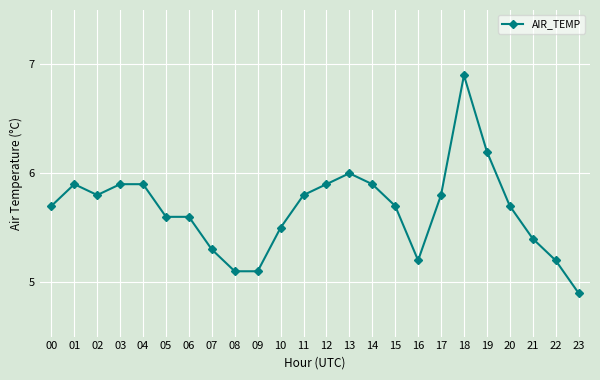

What is the change in value from 00 to 11?

+0.1